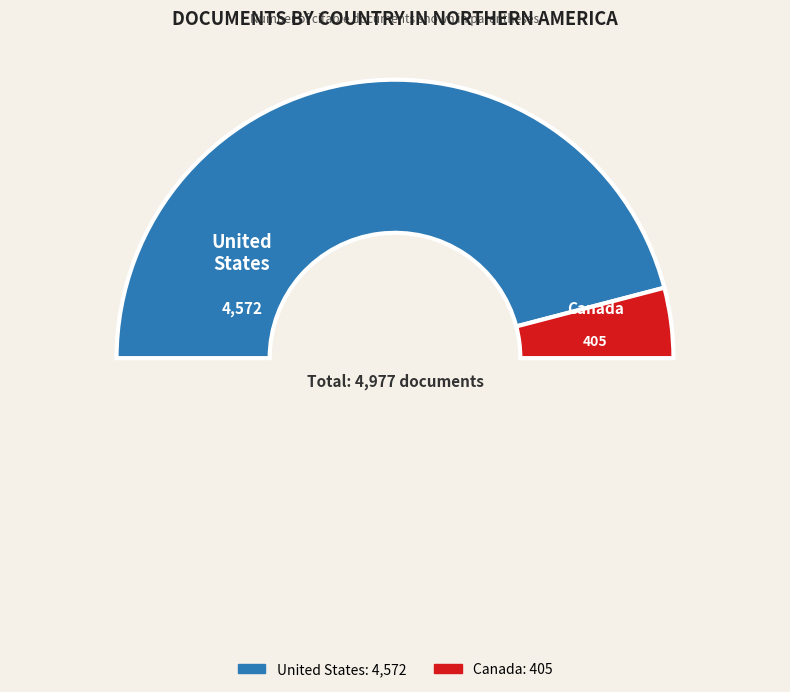

Does United States represent more than half of the total?

Yes